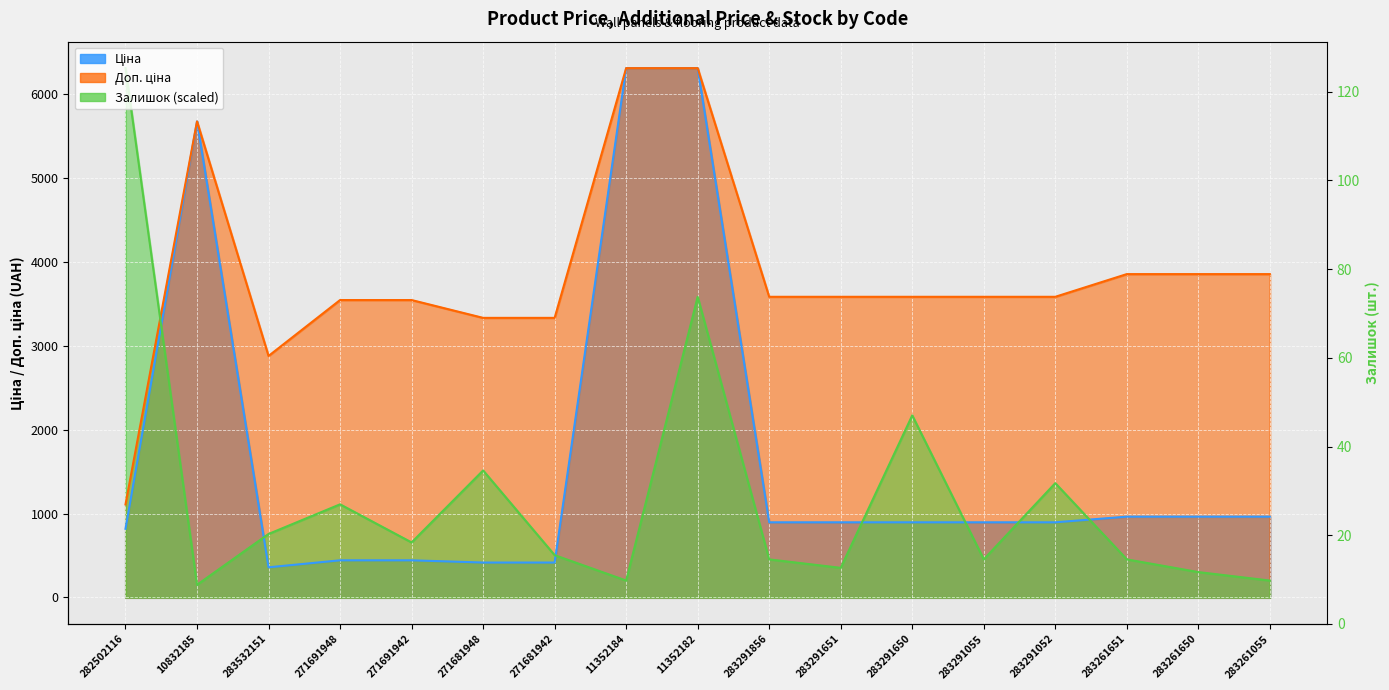

True or false: Ціна has more than 0 interior local peaks.

True